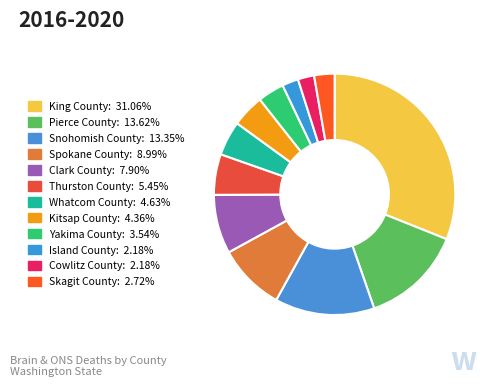

The Island County slice represents 17% of the pie. True or false?

False